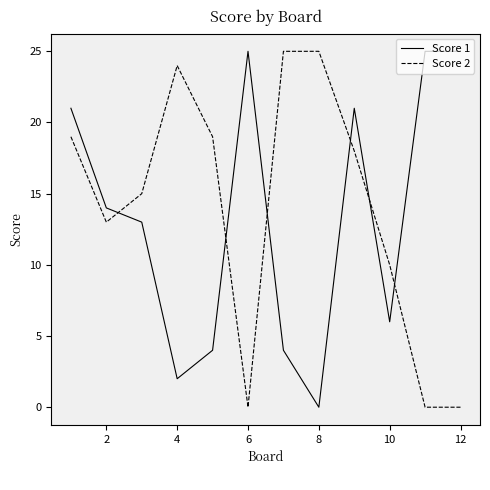

Which series ends up on top after the final intersection of Score 2 and Score 1?

Score 1